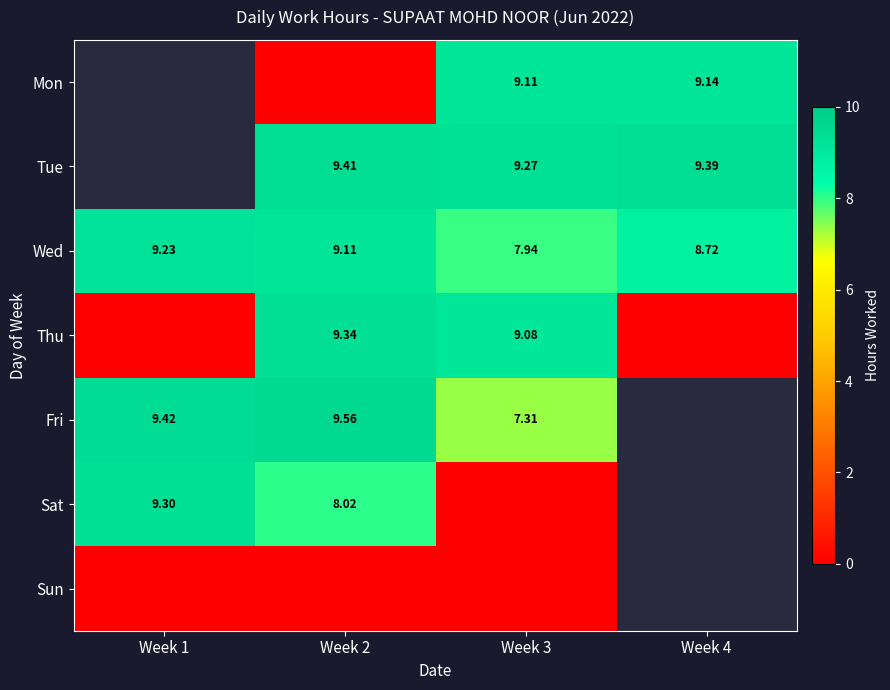

At Week 3, list the series in order from largest to smallest.

Tue, Mon, Thu, Wed, Fri, Sat, Sun